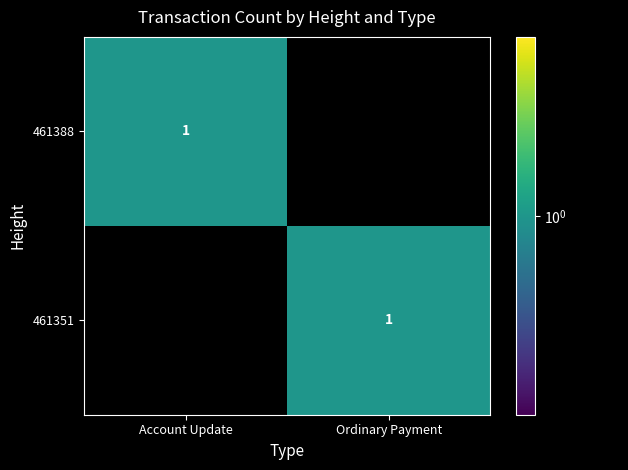

True or false: 461388 has a value of 0 at Account Update.

False